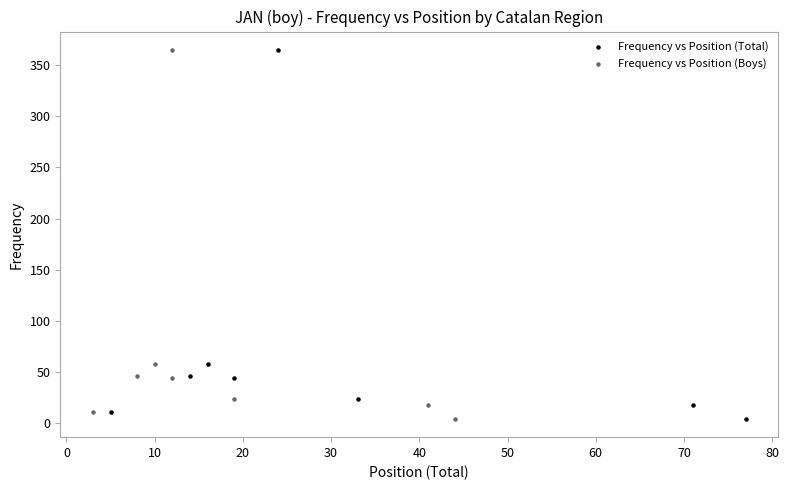

What are all the series names shown in the legend?

Frequency vs Position (Total), Frequency vs Position (Boys)